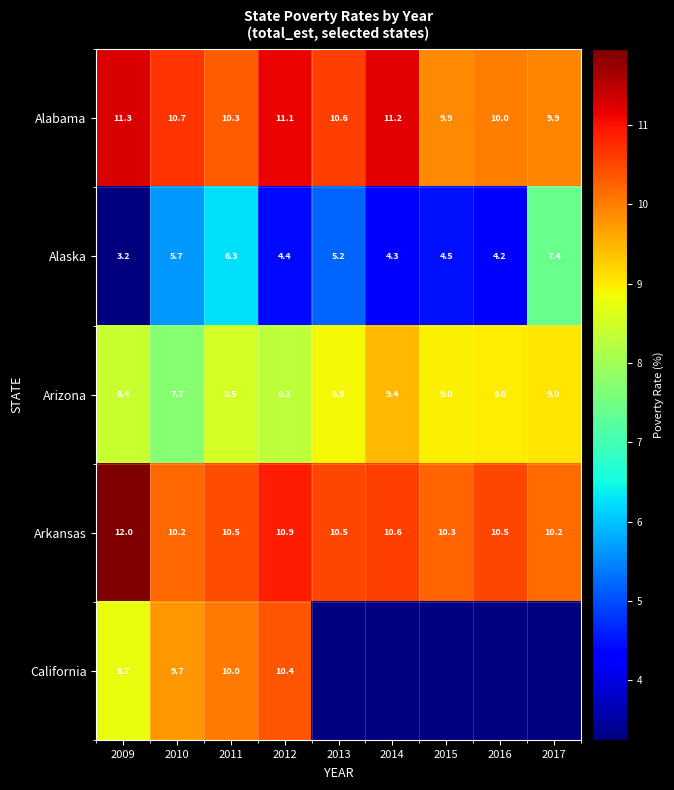

Count the number of data series in this chart.

5